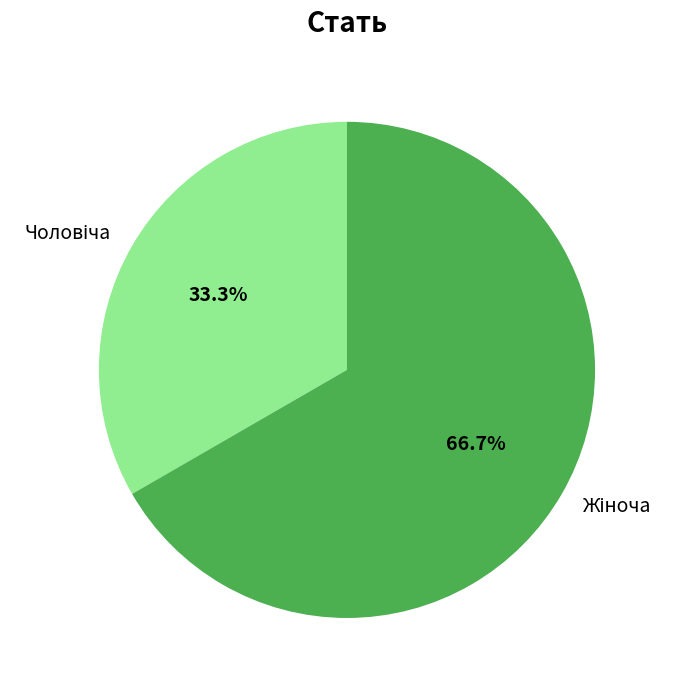

How many segments does this pie chart have?

2